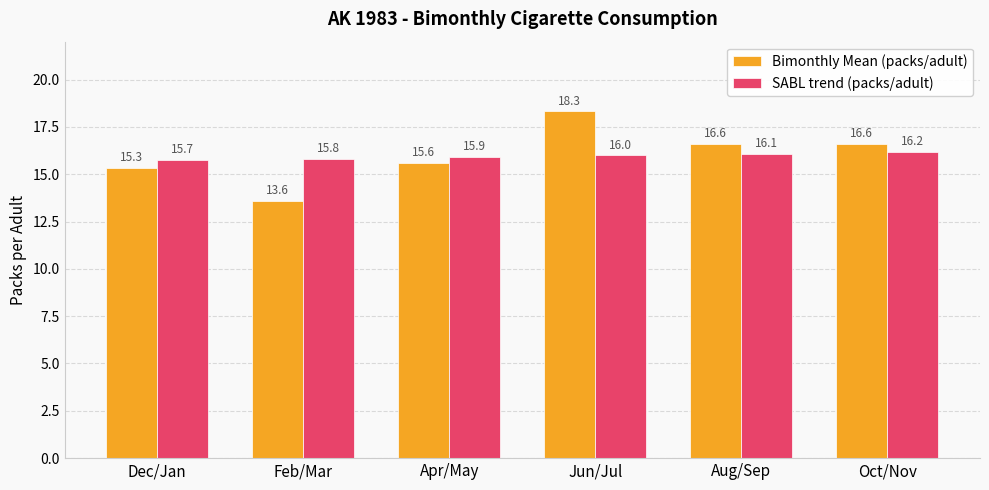

At how many categories does at least one series exceed 16?

3